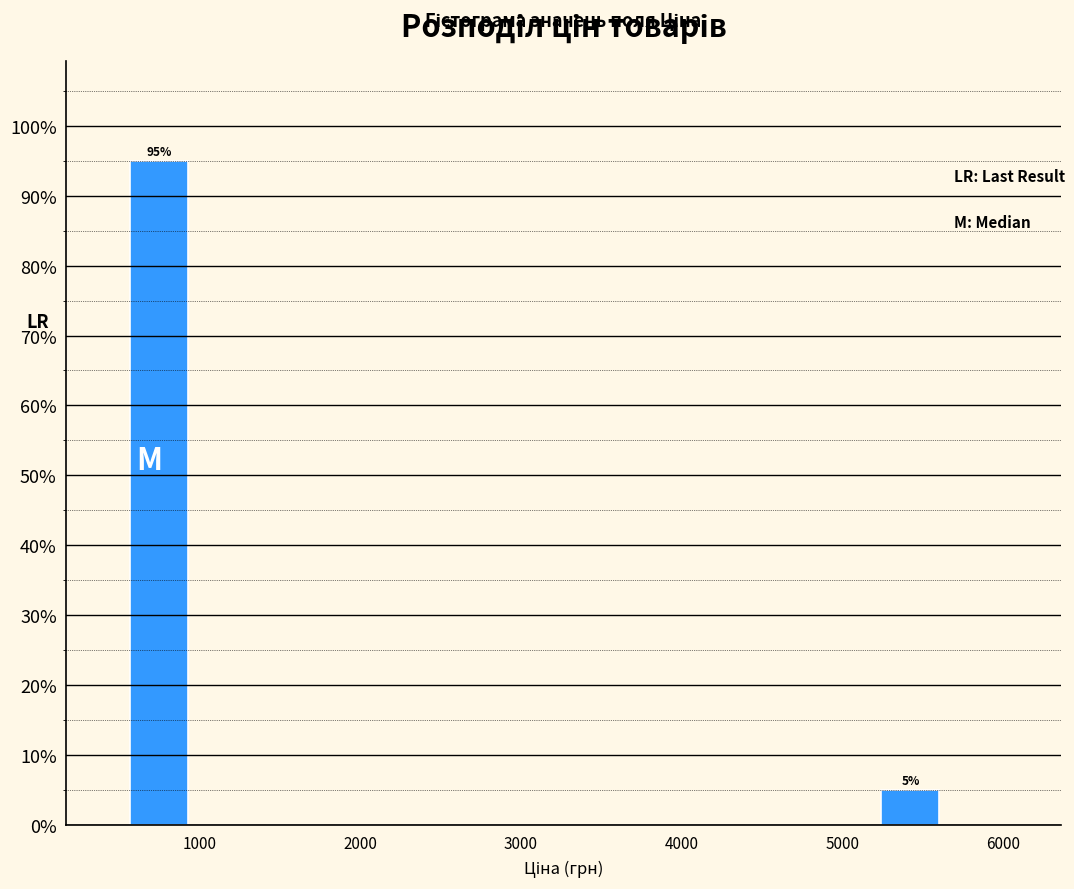

Over which range of the x-axis is the bar tallest?

500 to 1000